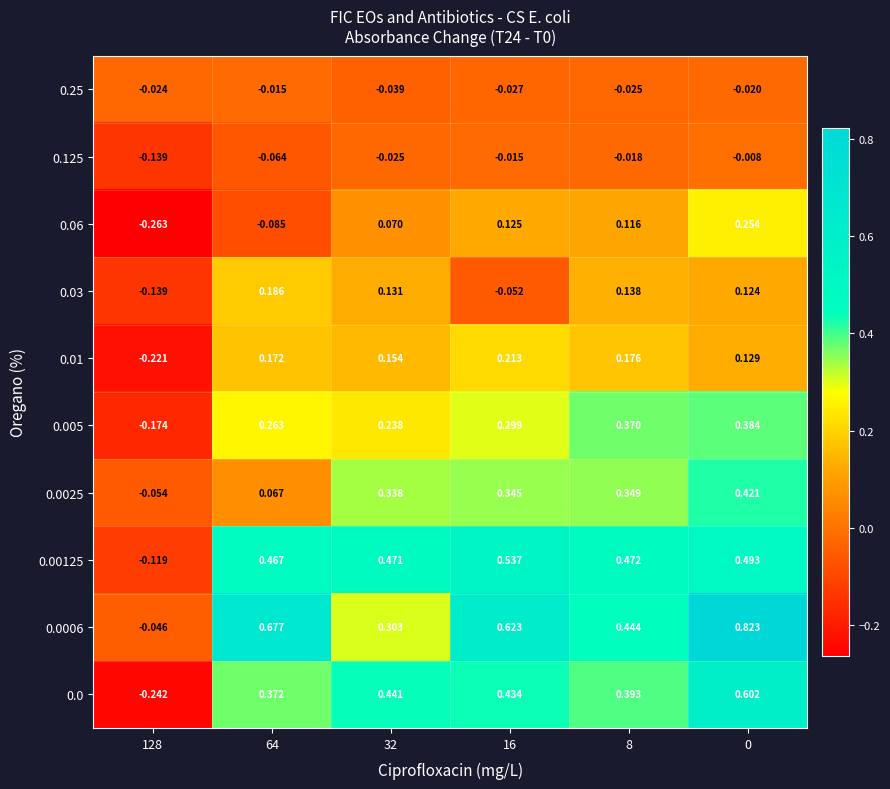

Is the value of 0.00125 at 128 greater than the value of 0.25 at 0?

No